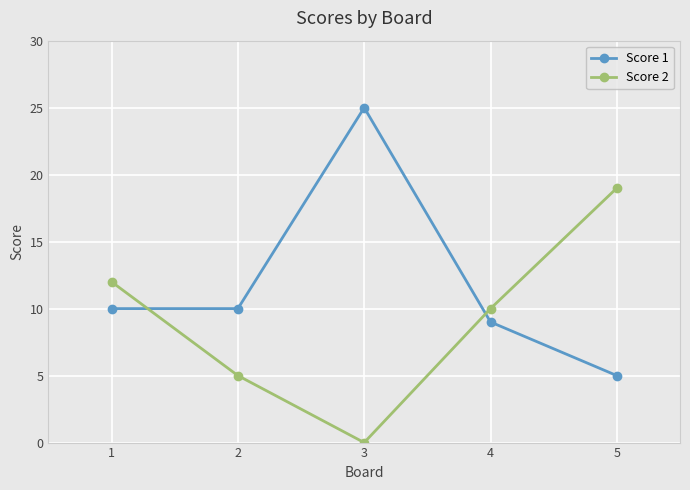

At which label does Score 2 first exceed 10?

1